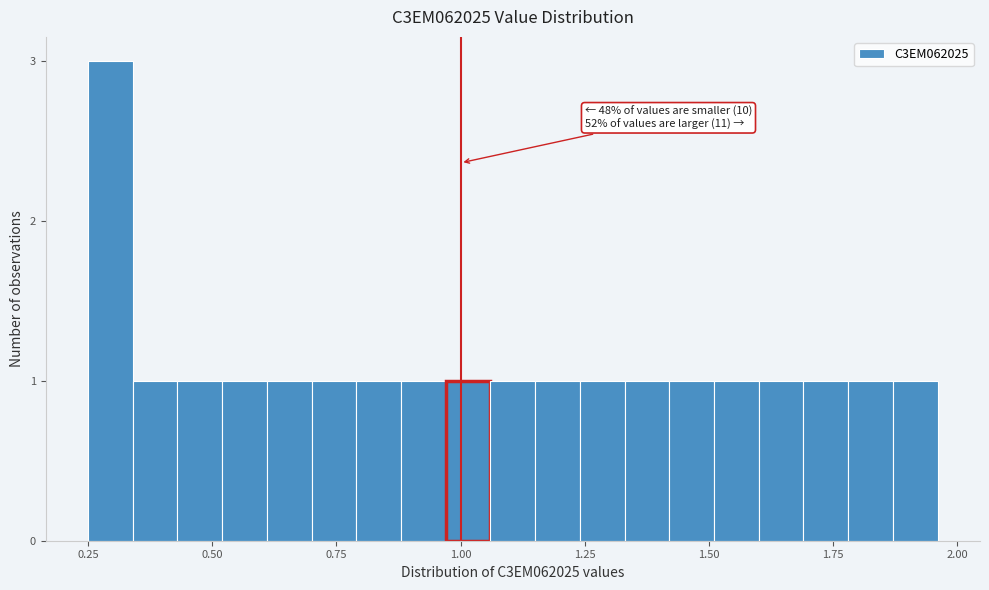

Around what value on the x-axis is the tallest bar? Give the approximate position of its centre, as read against the axis.

0.30